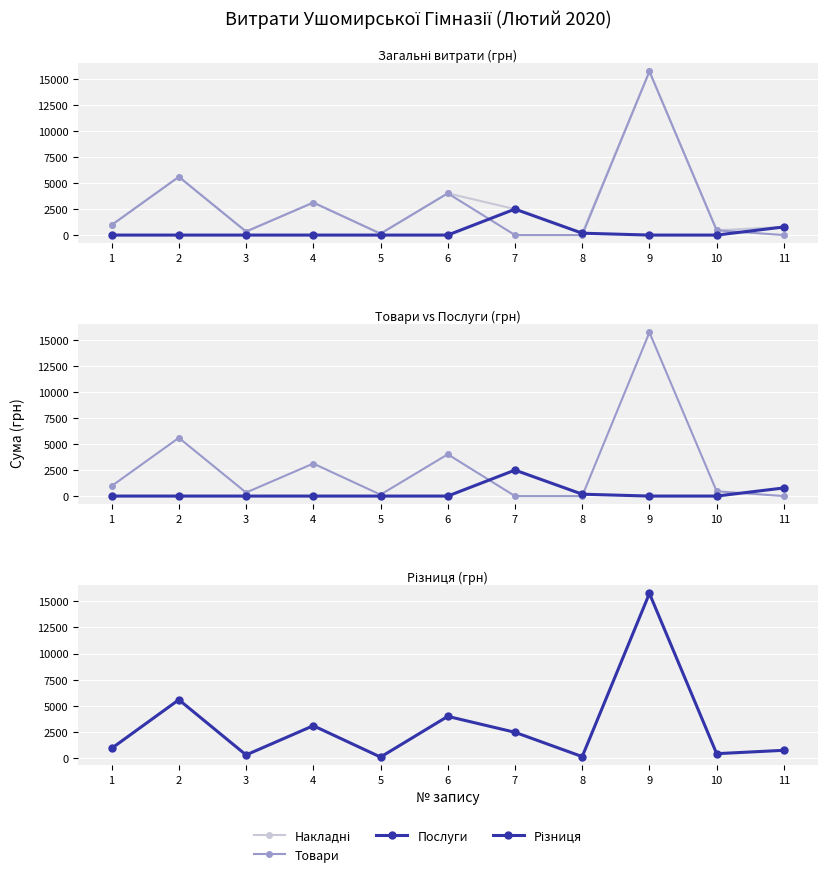

What is the difference between the maximum and minimum values in the Послуги series?

2500.0